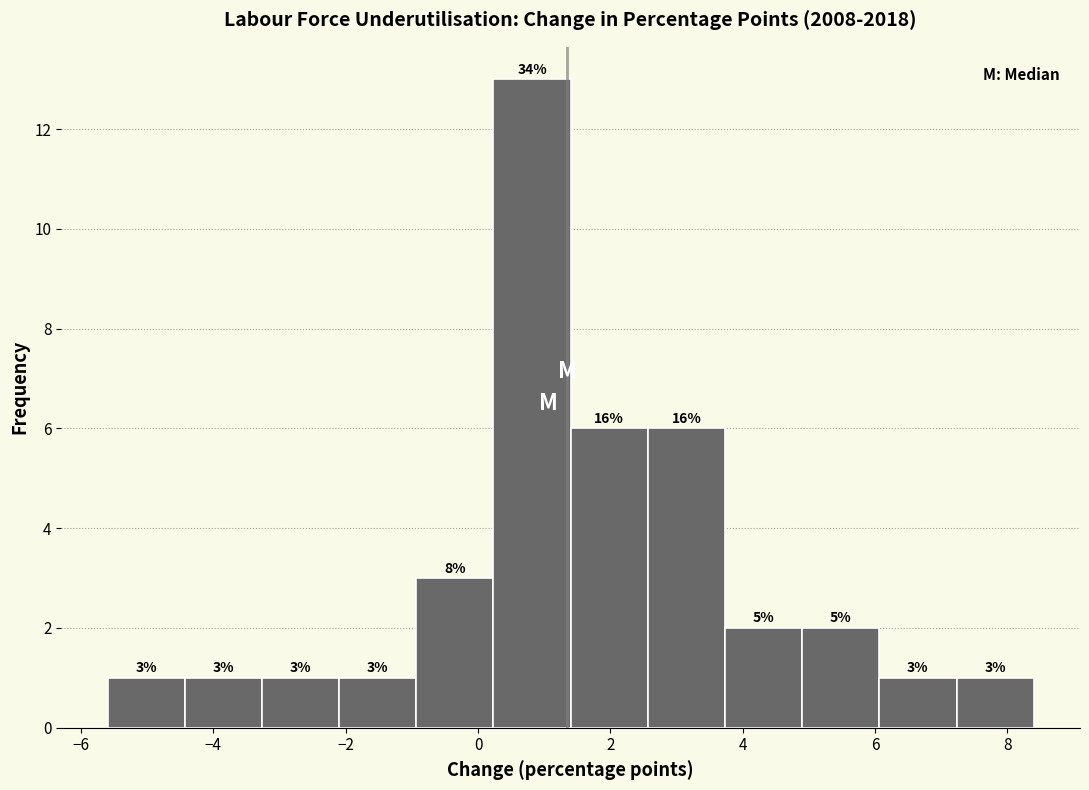

Over which range of the x-axis is the bar tallest?

0.2 to 1.4